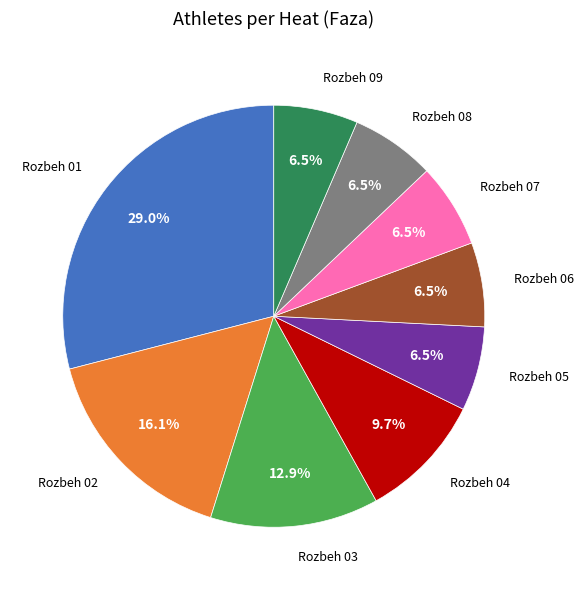

Does any single category account for the majority?

No